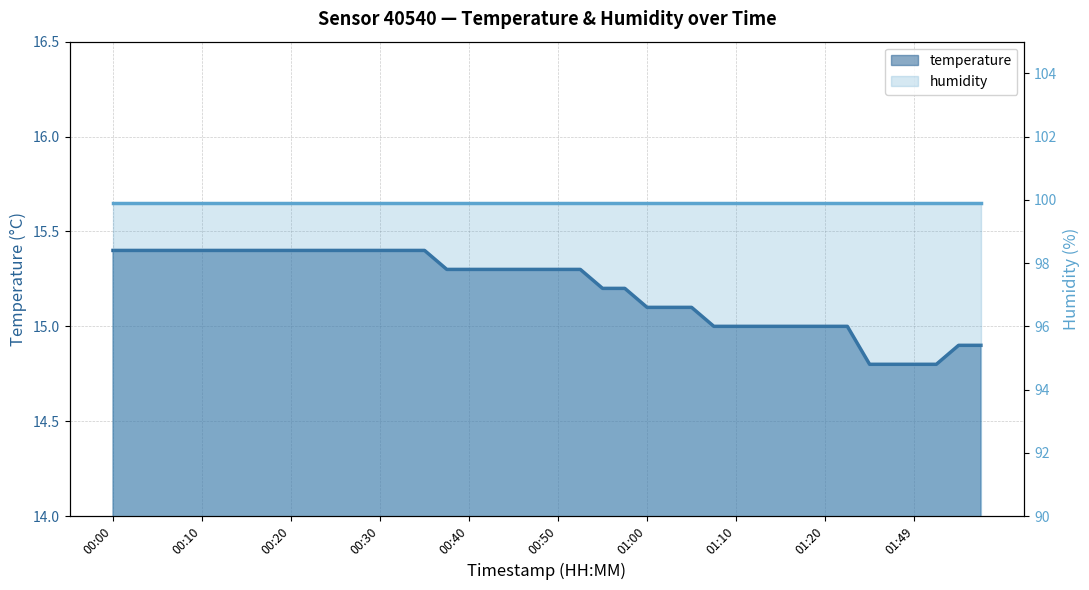

What is the maximum value shown in the chart?

15.4